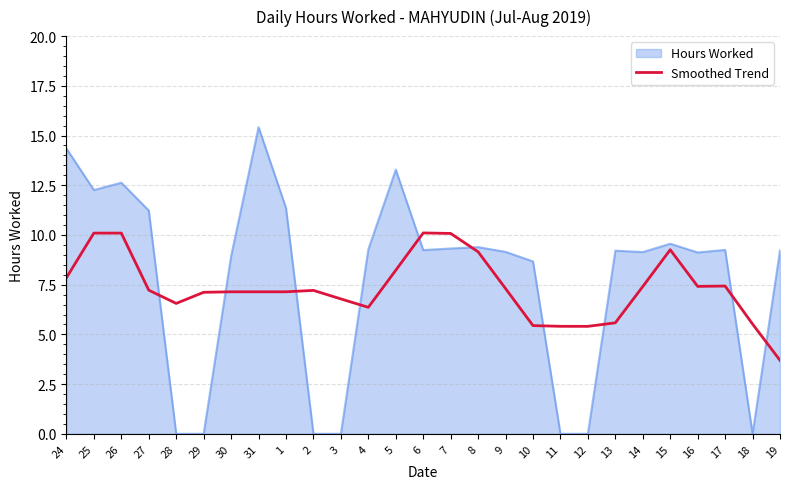

Does the chart display data point markers on the line(s)?

No